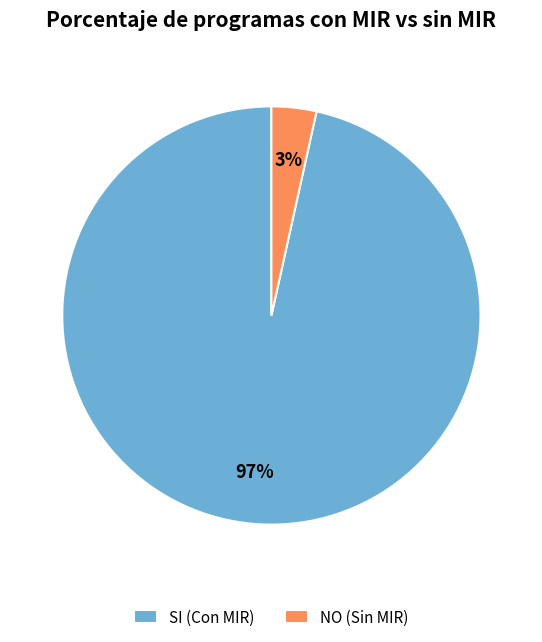

Is it true that SI is 52% of the pie?

False